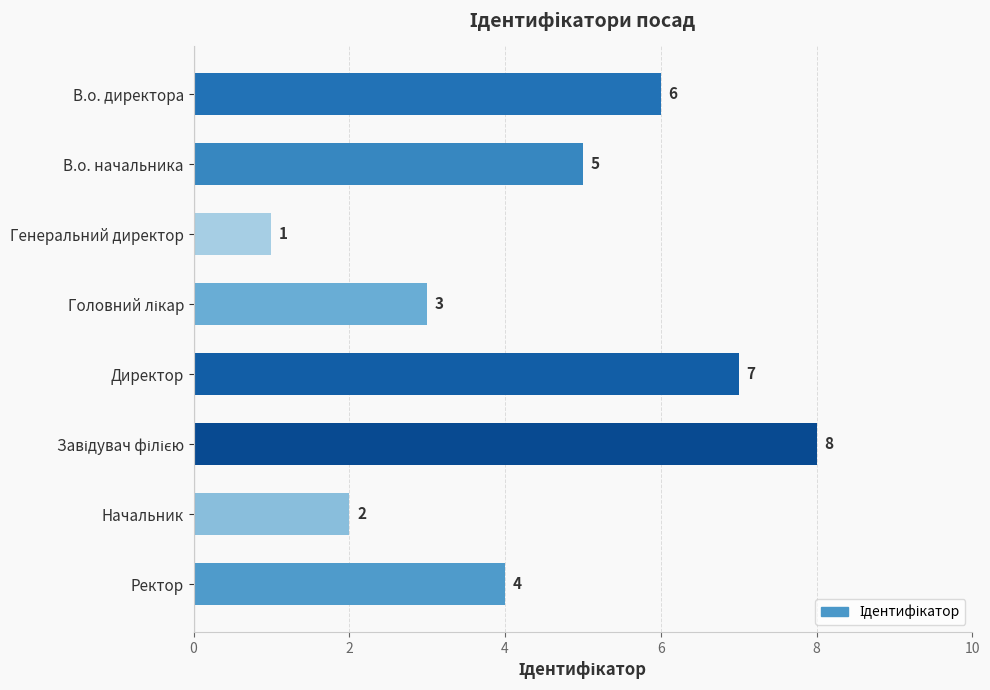

What is the label of the 1st bar from the bottom?

Ректор